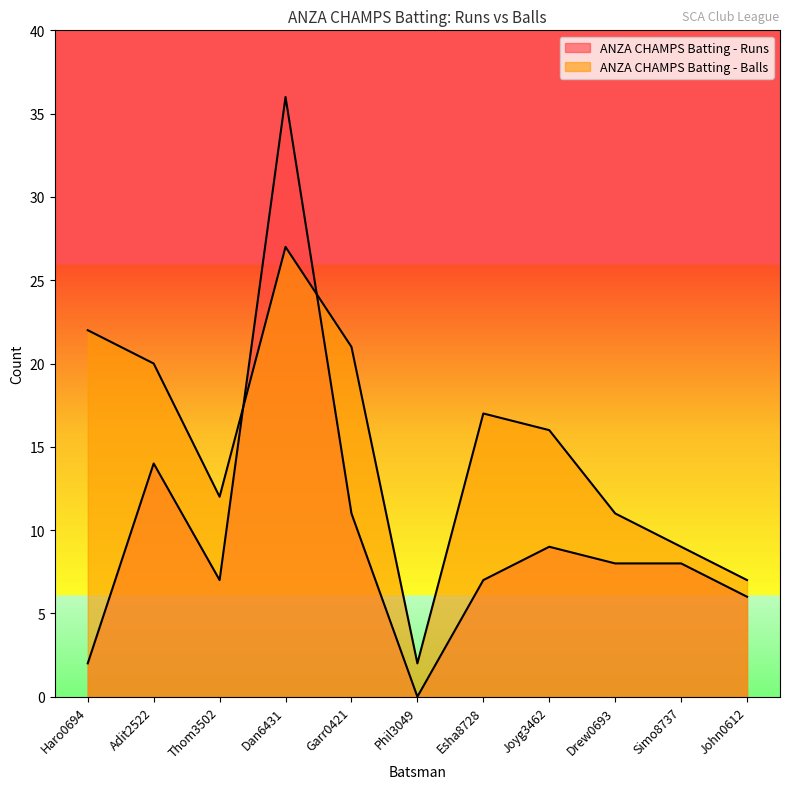

How many categories are shown in the chart?

11